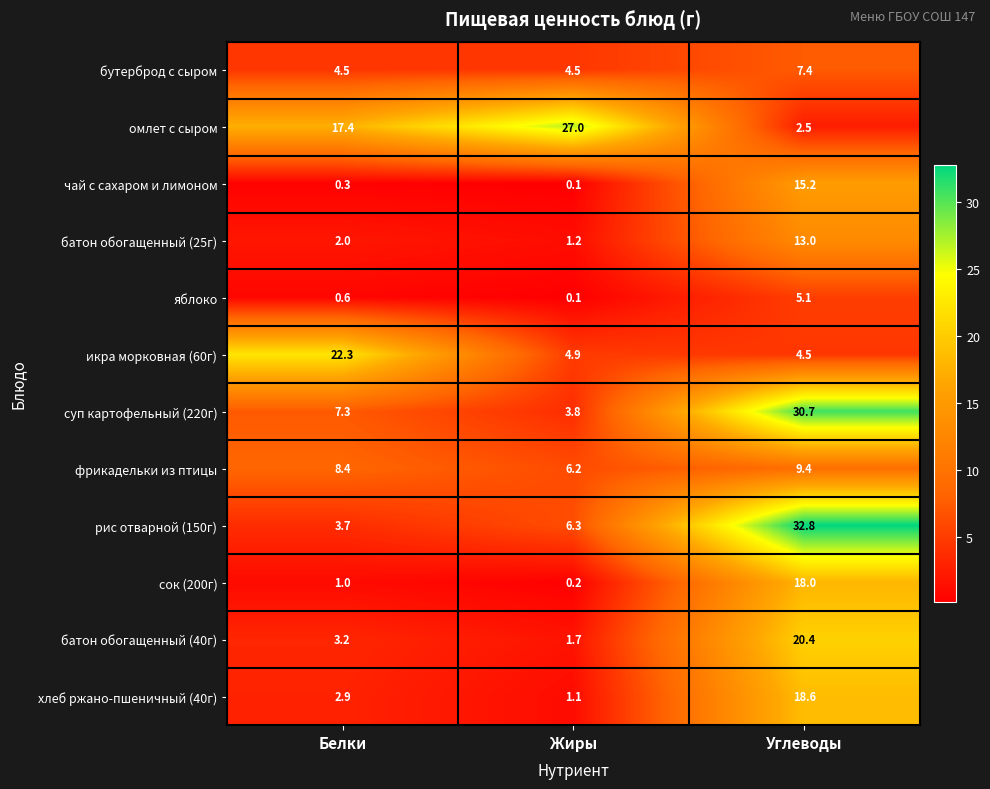

What is the difference between the second highest and minimum values in the хлеб ржано-пшеничный (40г) series?

1.8